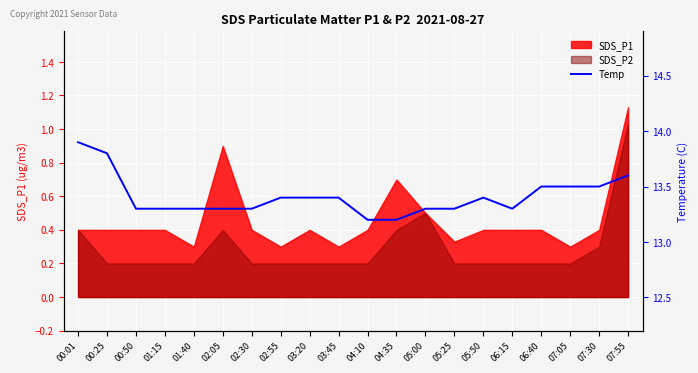

What is the lowest value of the Temp series?

13.2